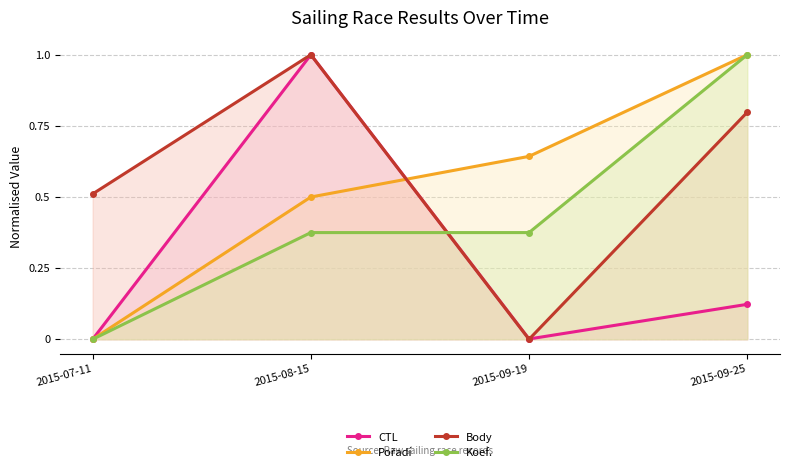

How many interior local valleys does the CTL series have?

1